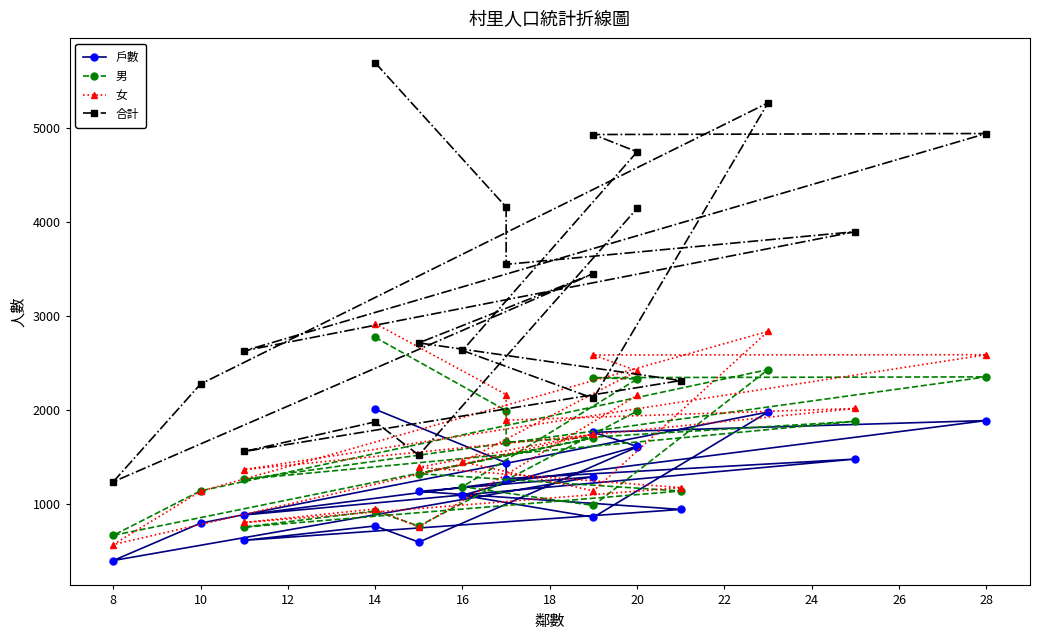

What is the value of the 合計 point at the 17th from the left?

4946